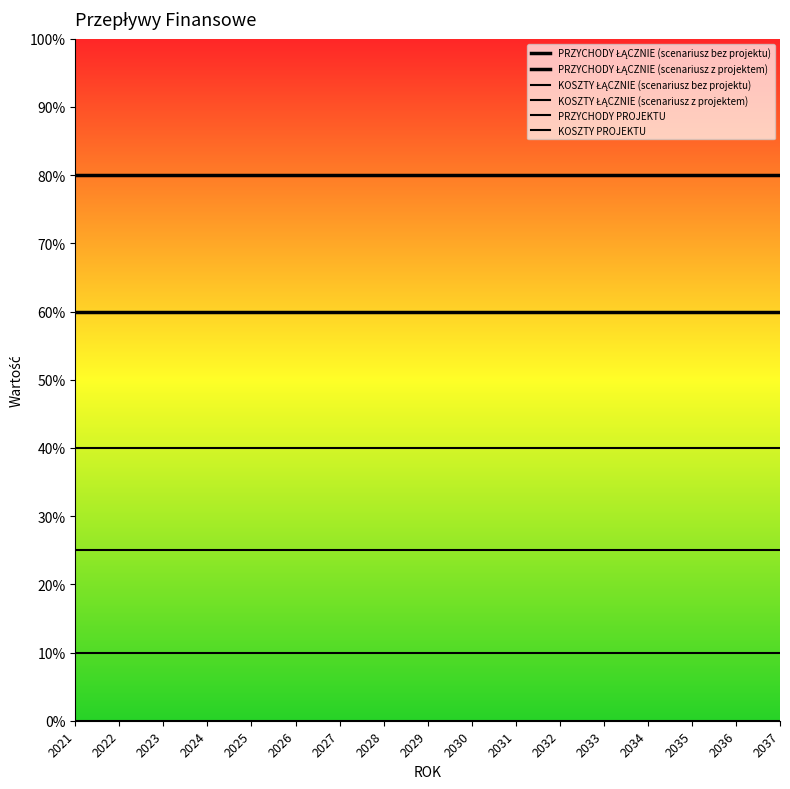

At how many categories does at least one series exceed 35?

17